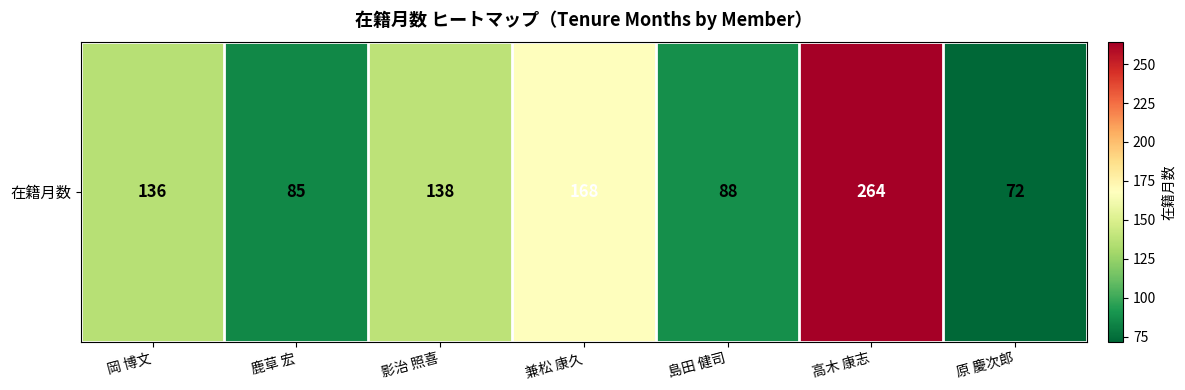

Is it true that the value at 島田 健司 is 54?

False